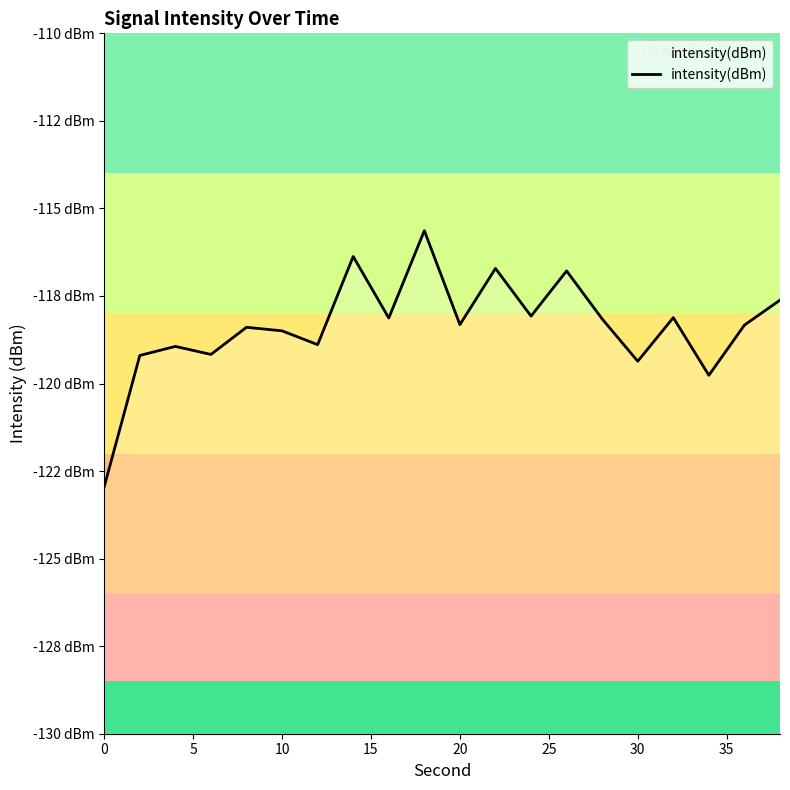

What is the difference between the second highest and minimum values?

6.6